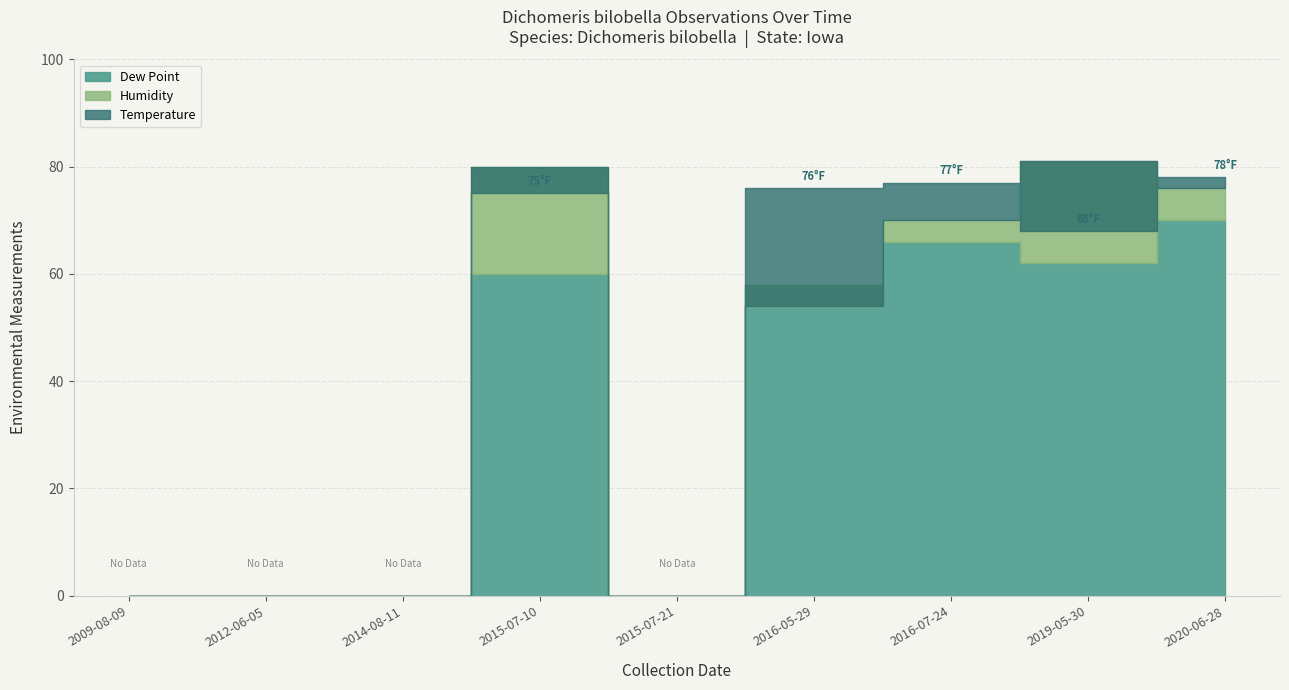

Where is the first local minimum for Humidity?

2015-07-21